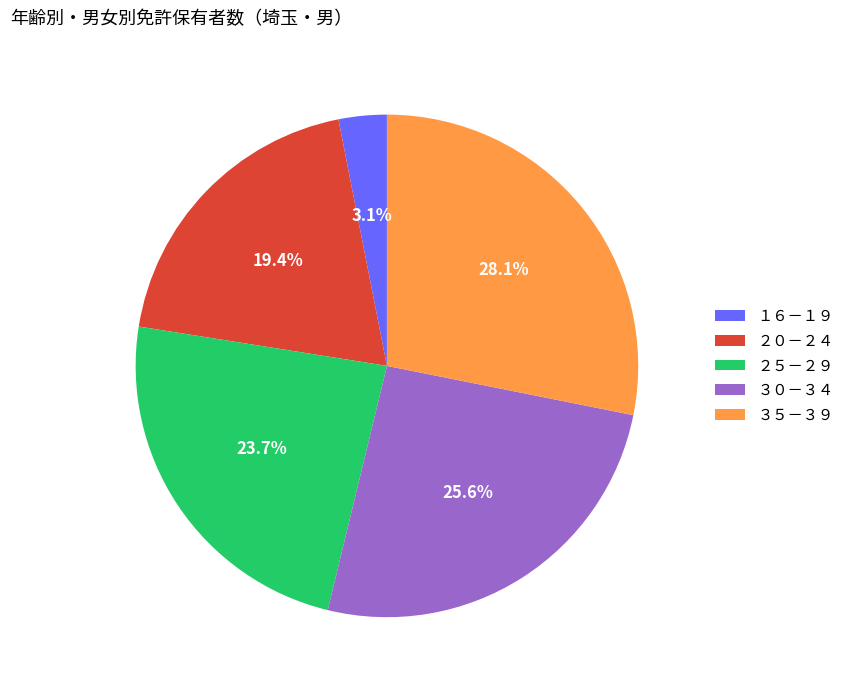

Which has a higher value, １６－１９ or ２５－２９?

２５－２９